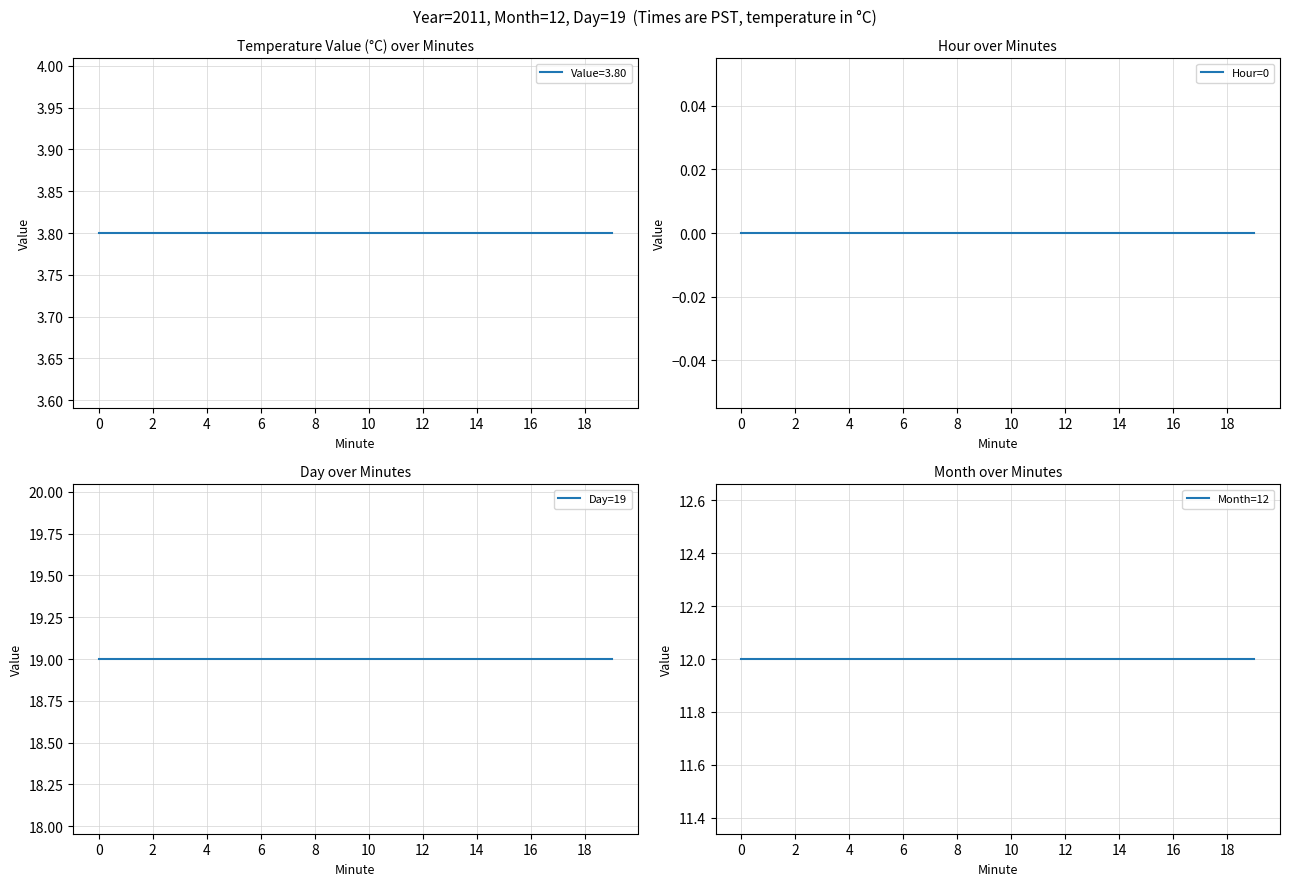

Which series changed the most between 18 and 19?

Hour=0